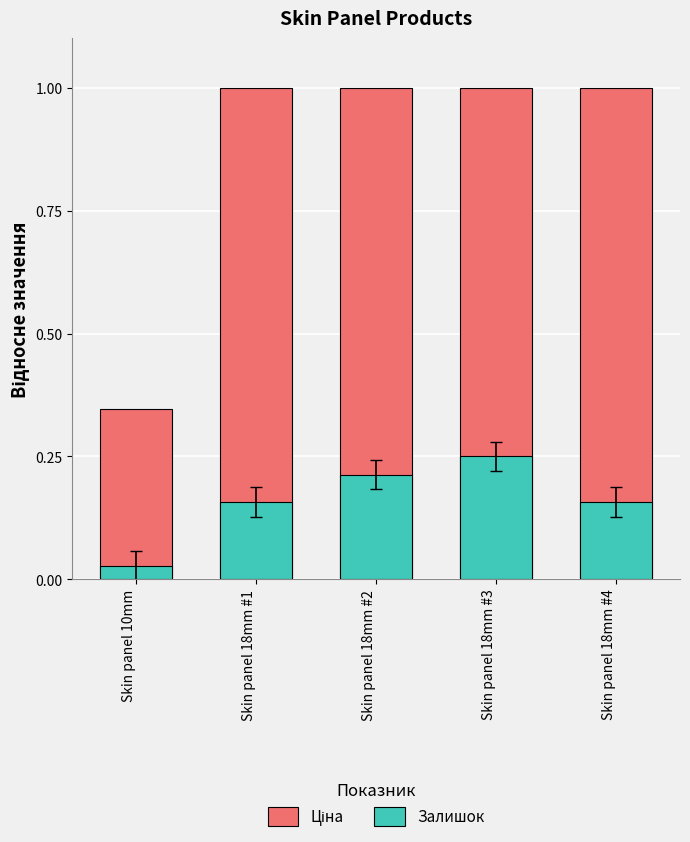

What is the value of the Ціна bar at the 1st from the left?

0.3